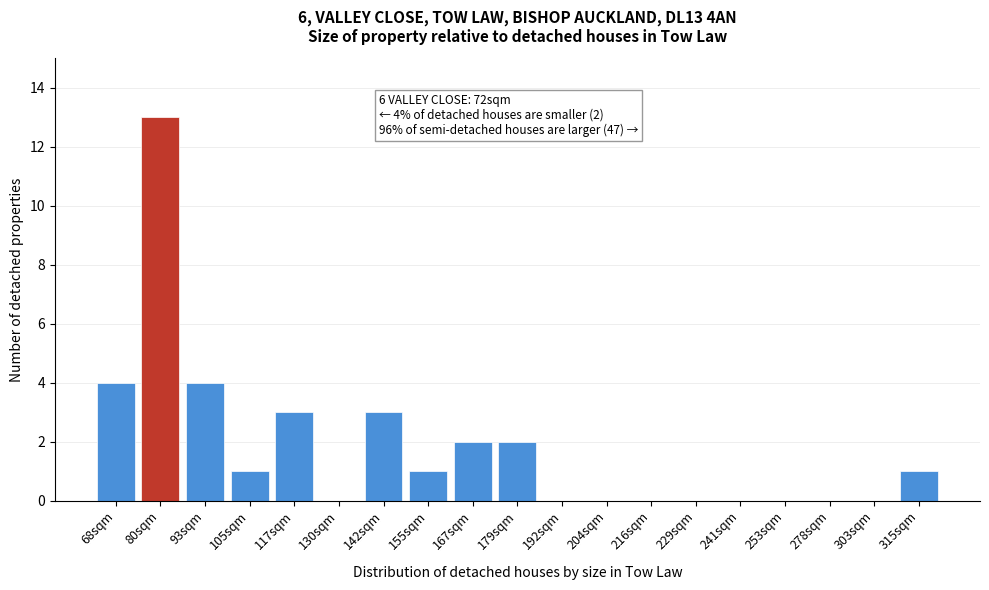

Reading right to left, what are all the values shown in this chart?

315sqm=1	303sqm=0	278sqm=0	253sqm=0	241sqm=0	229sqm=0	216sqm=0	204sqm=0	192sqm=0	179sqm=2	167sqm=2	155sqm=1	142sqm=3	130sqm=0	117sqm=3	105sqm=1	93sqm=4	80sqm=13	68sqm=4